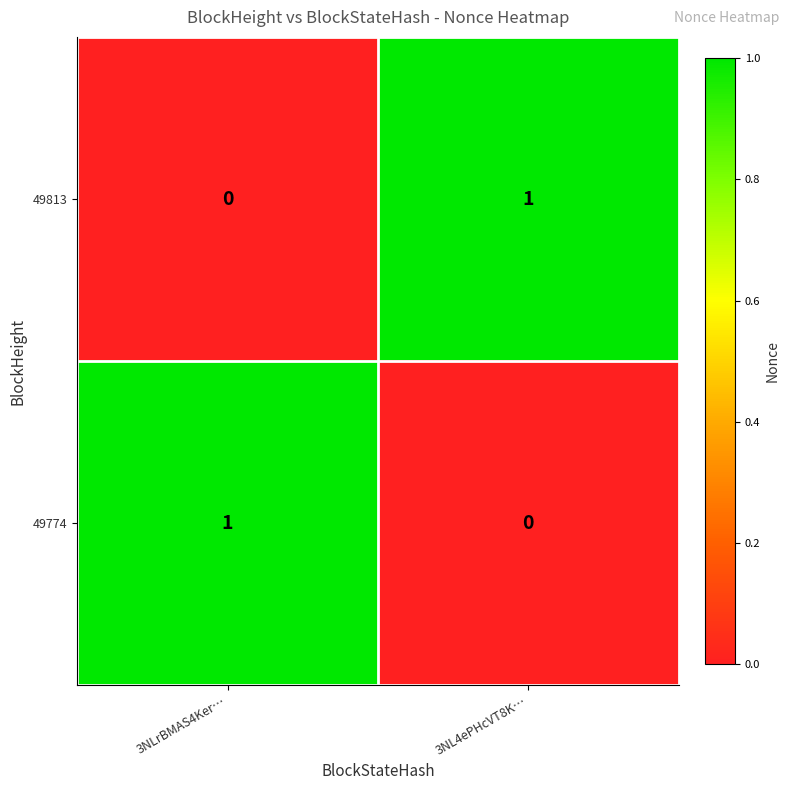

How many values in 49813 are above zero?

1